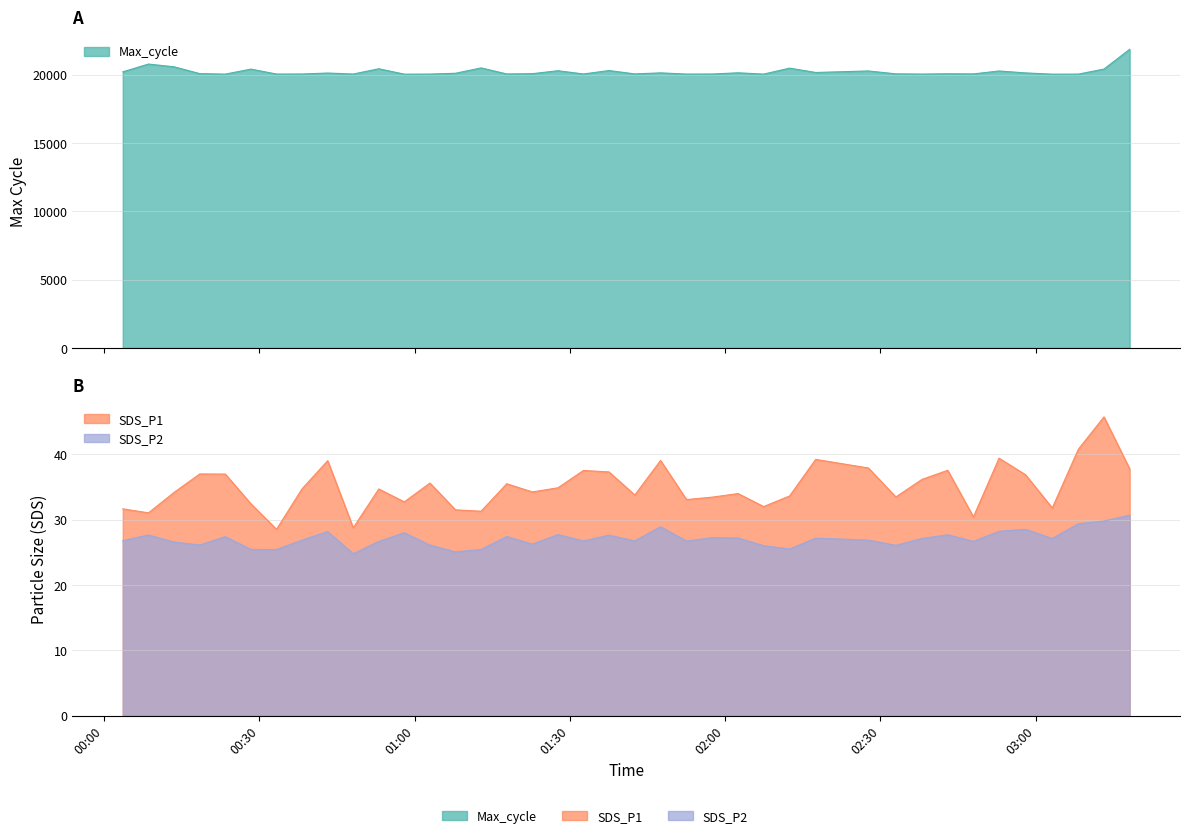

Read the Max_cycle value at 2022/12/16 01:02:58.

20049.0